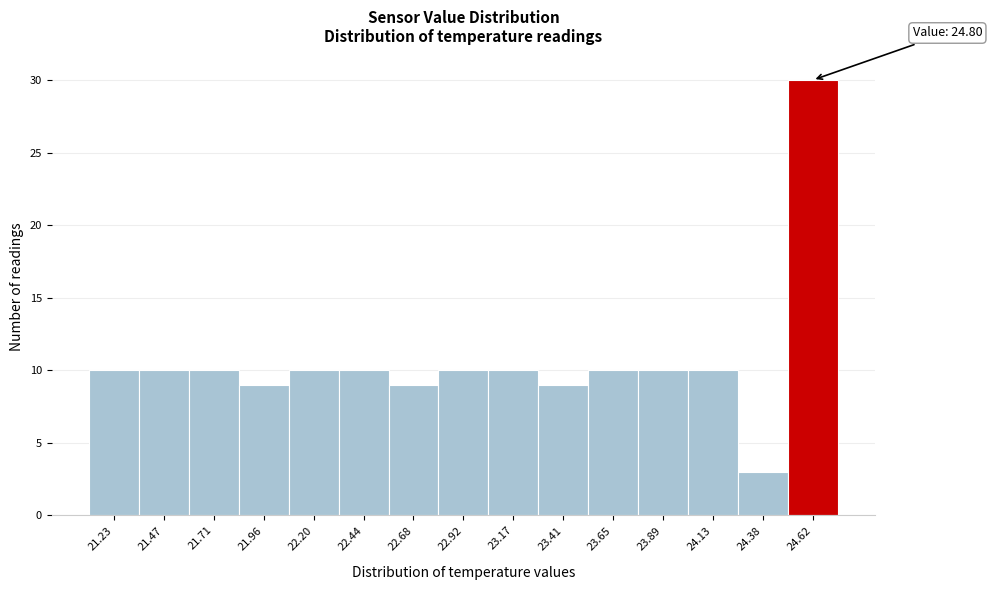

Reading left to right, list all the values displayed in this chart.

21.23=10	21.47=10	21.71=10	21.96=9	22.20=10	22.44=10	22.68=9	22.92=10	23.17=10	23.41=9	23.65=10	23.89=10	24.13=10	24.38=3	24.62=30